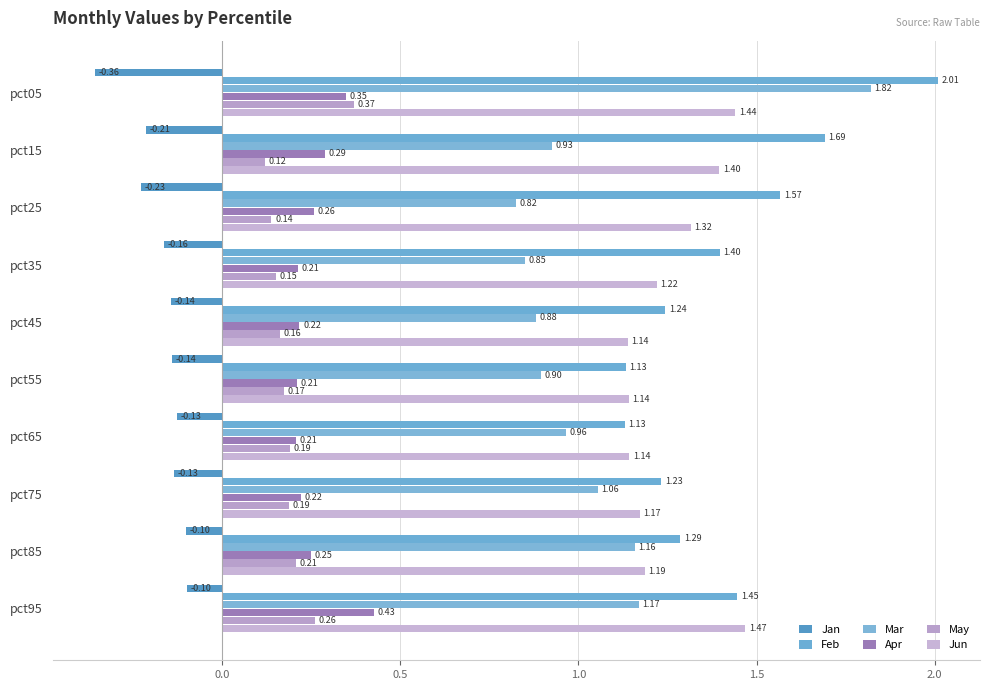

At how many categories does at least one series exceed 1?

10